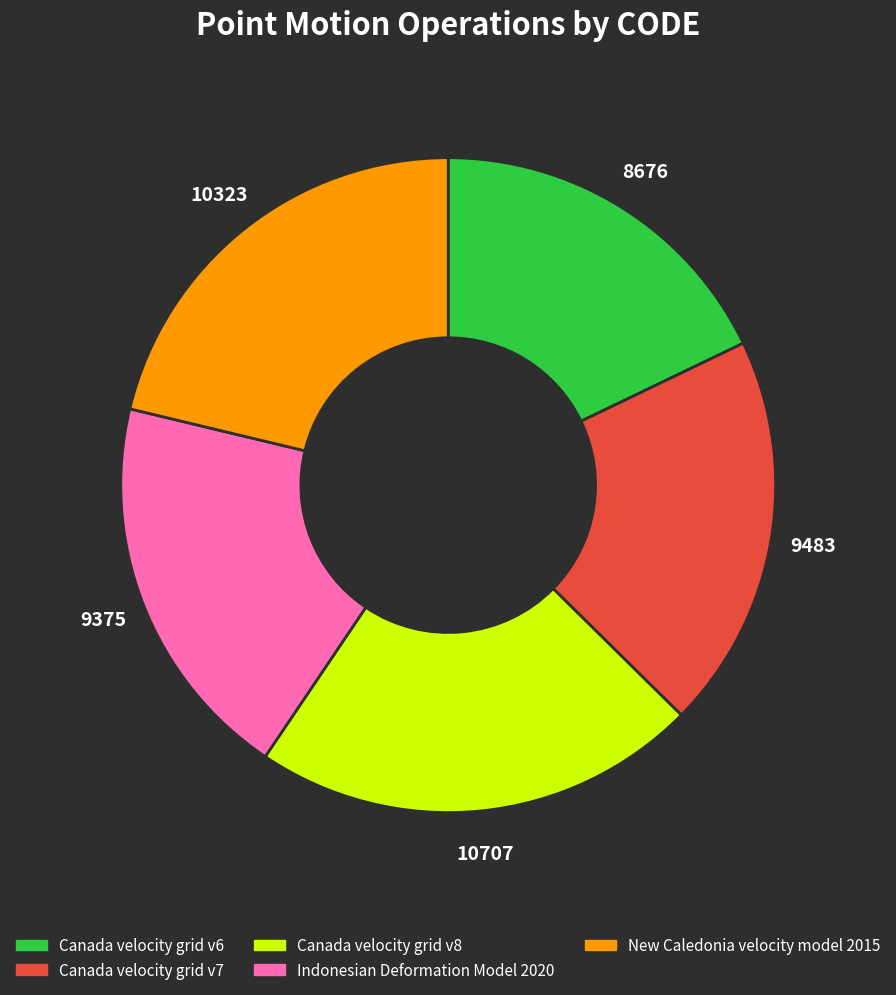

What is the ratio of the value at Indonesian Deformation Model 2020 to the value at Canada velocity grid v6?

1.1